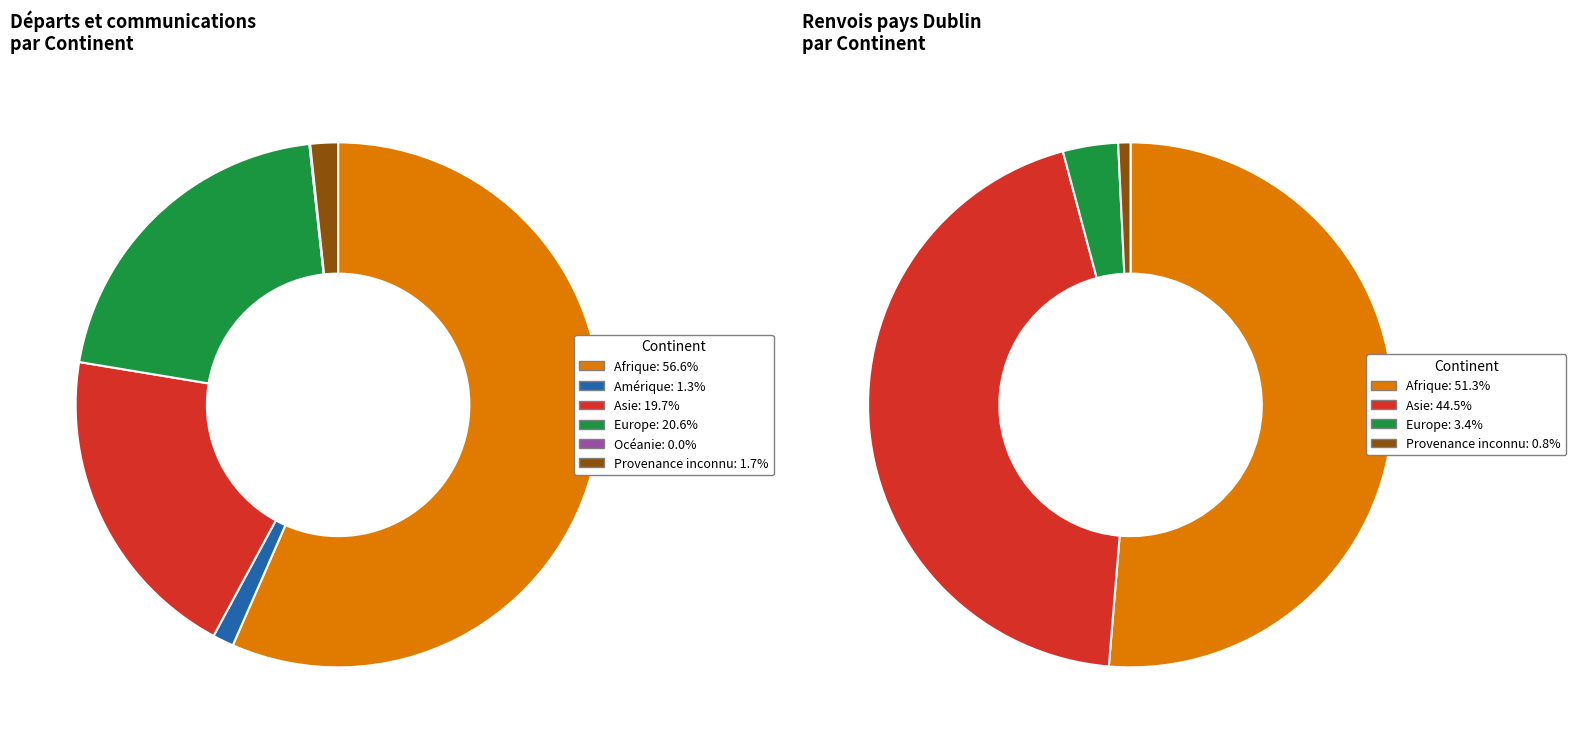

To the nearest percent, what is the difference between the largest and smallest slice percentages?

50%